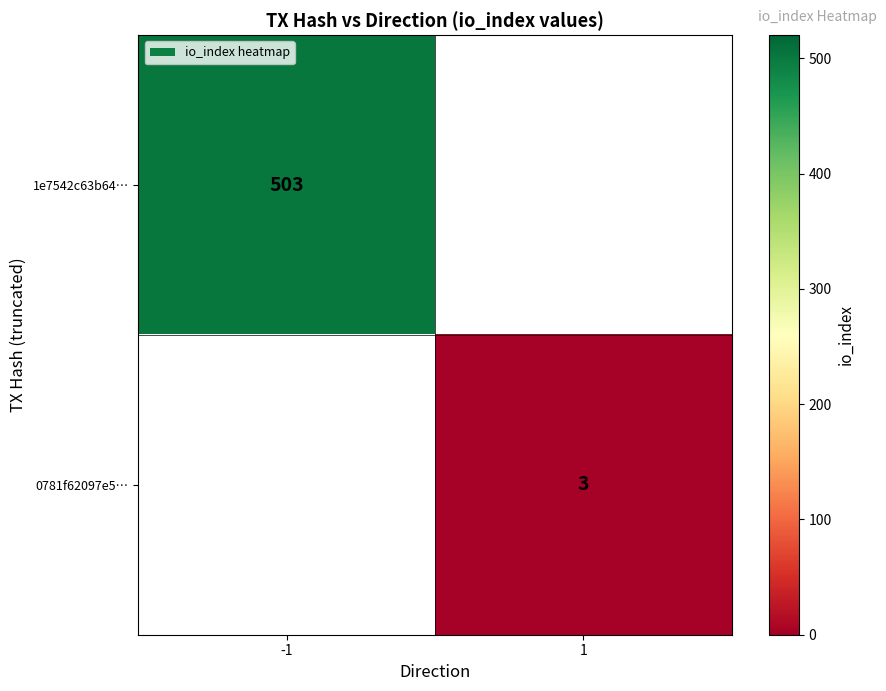

The 0781f62097e5… series shows 1 at 1. True or false?

False